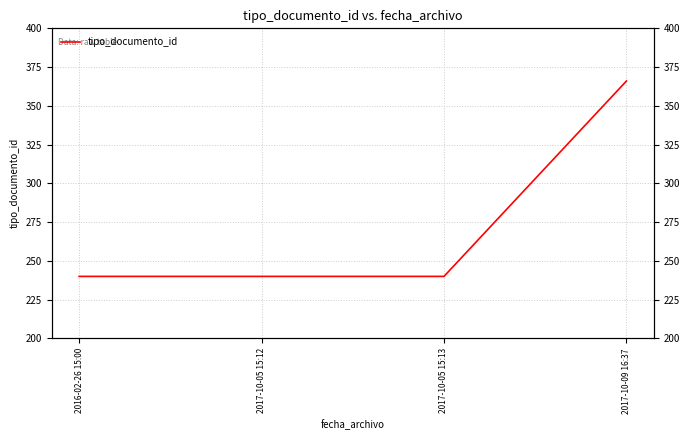

True or false: the data has more than 2 interior local peaks.

False